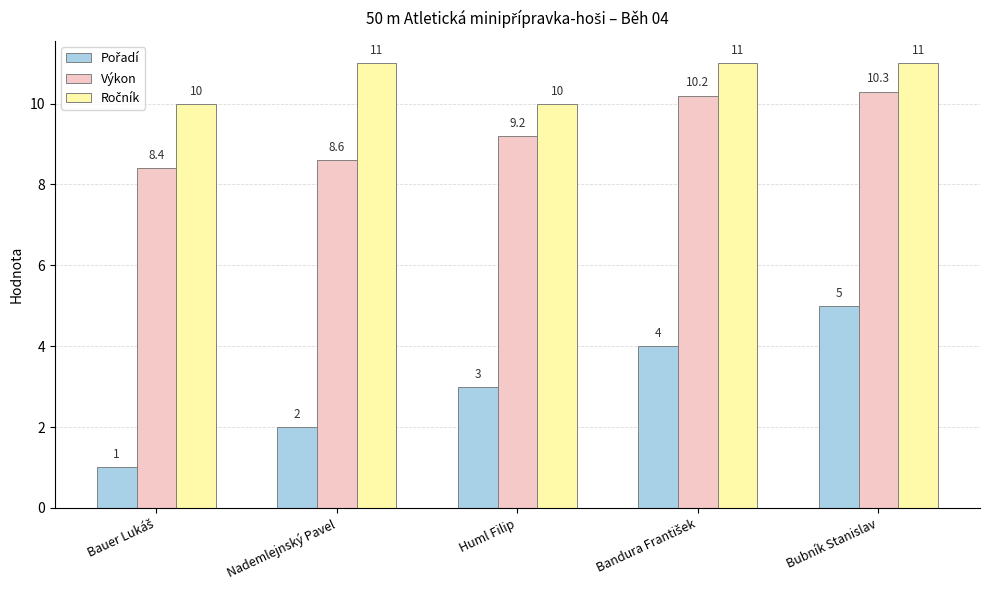

How many data points does each series have?

5